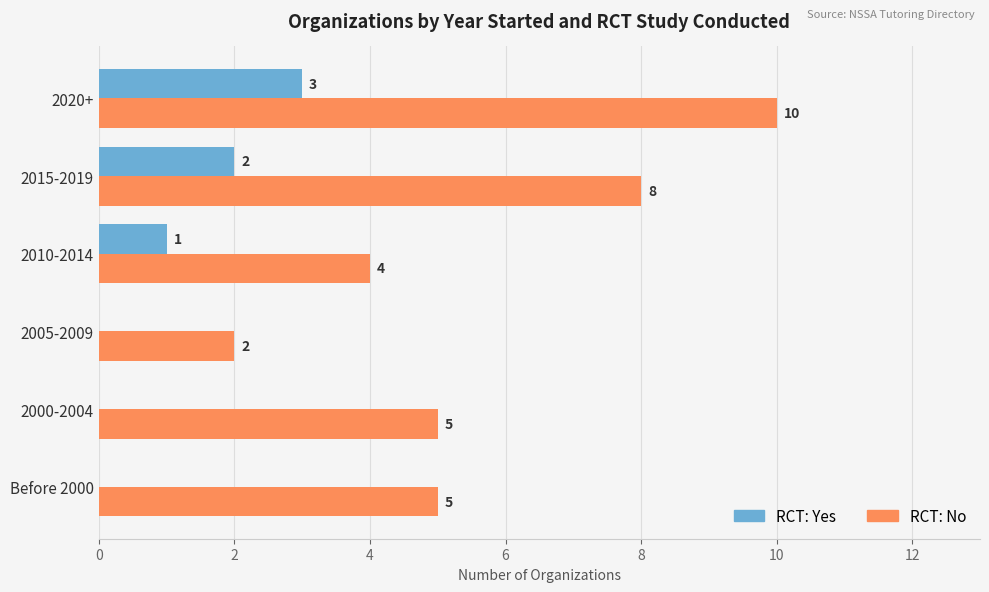

At which category is the sum across all series the highest?

2020+